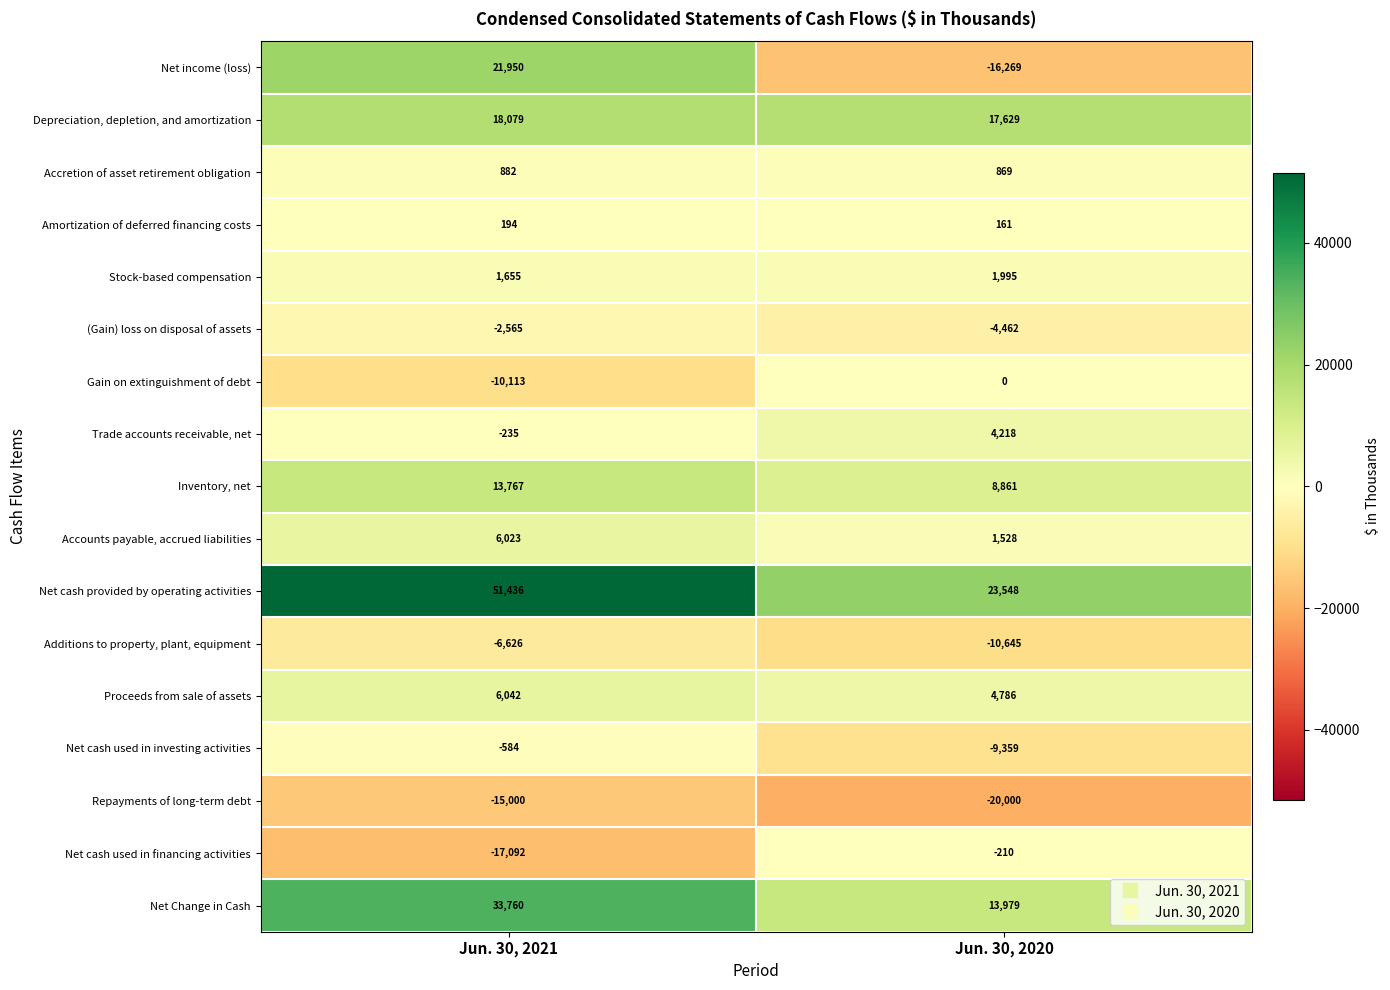

What is the average value of the Repayments of long-term debt series?

-17500